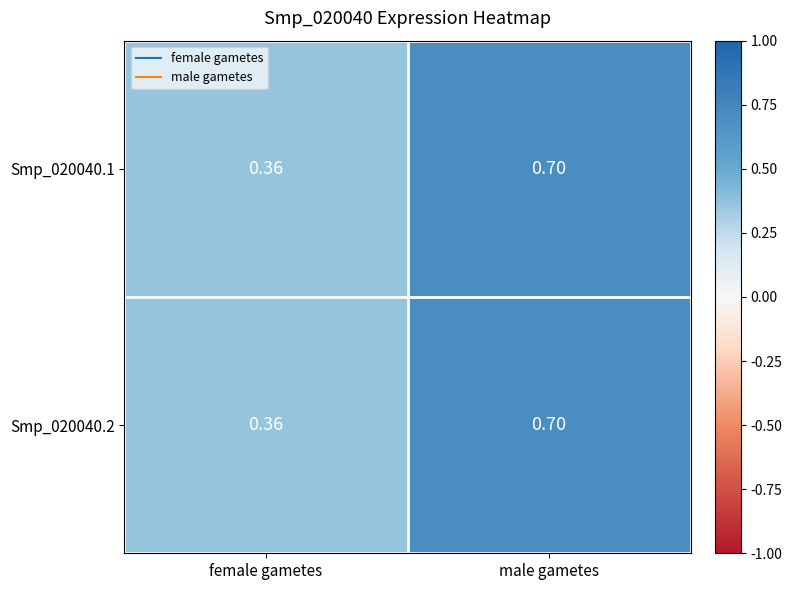

At which category is the sum across all series the highest?

male gametes